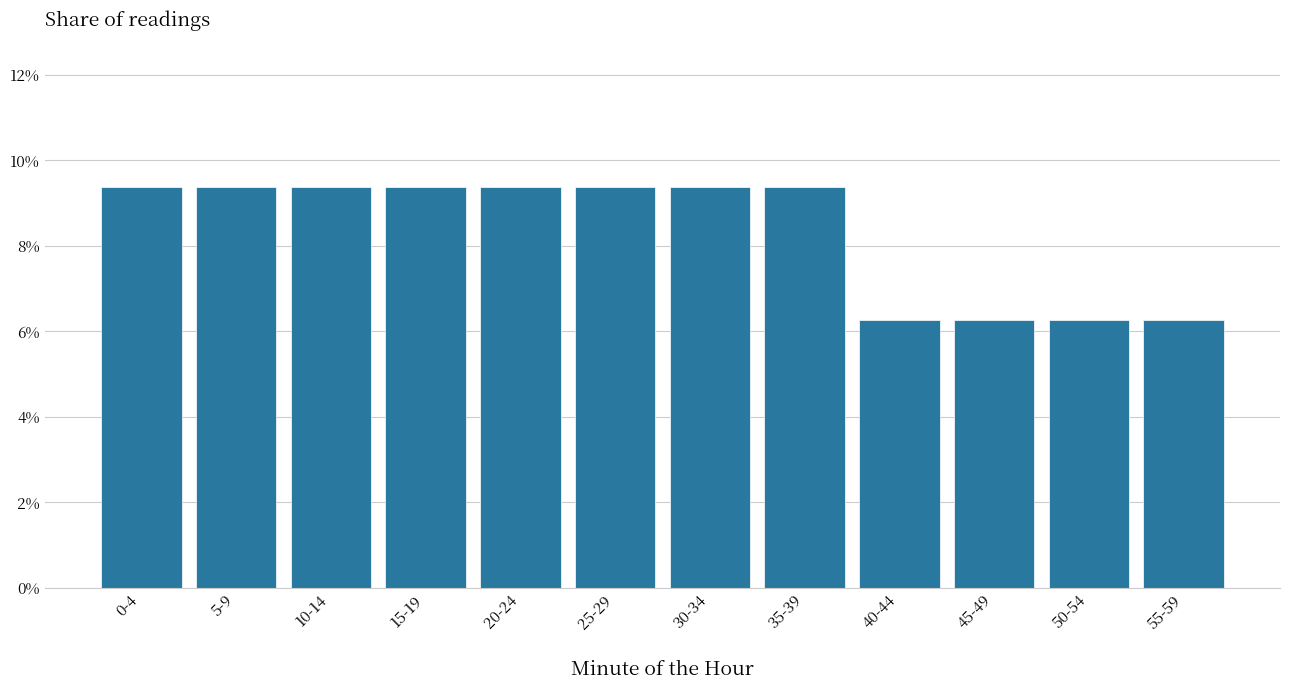

Are the bars horizontal?

No